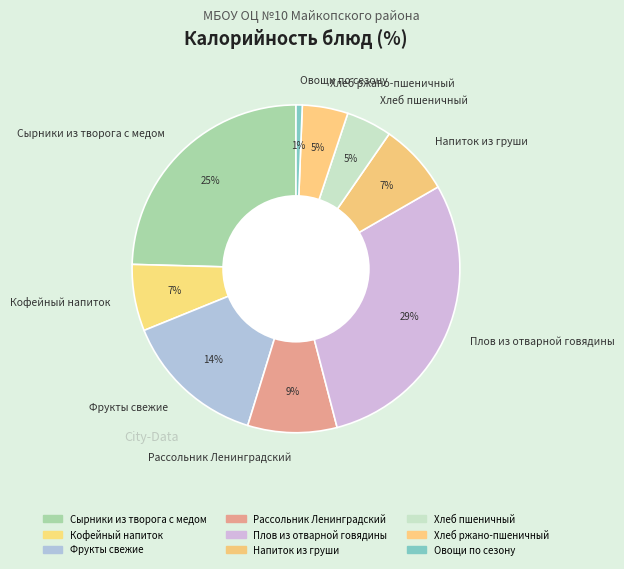

Do Хлеб пшеничный and Фрукты свежие together represent more than half of the pie?

No